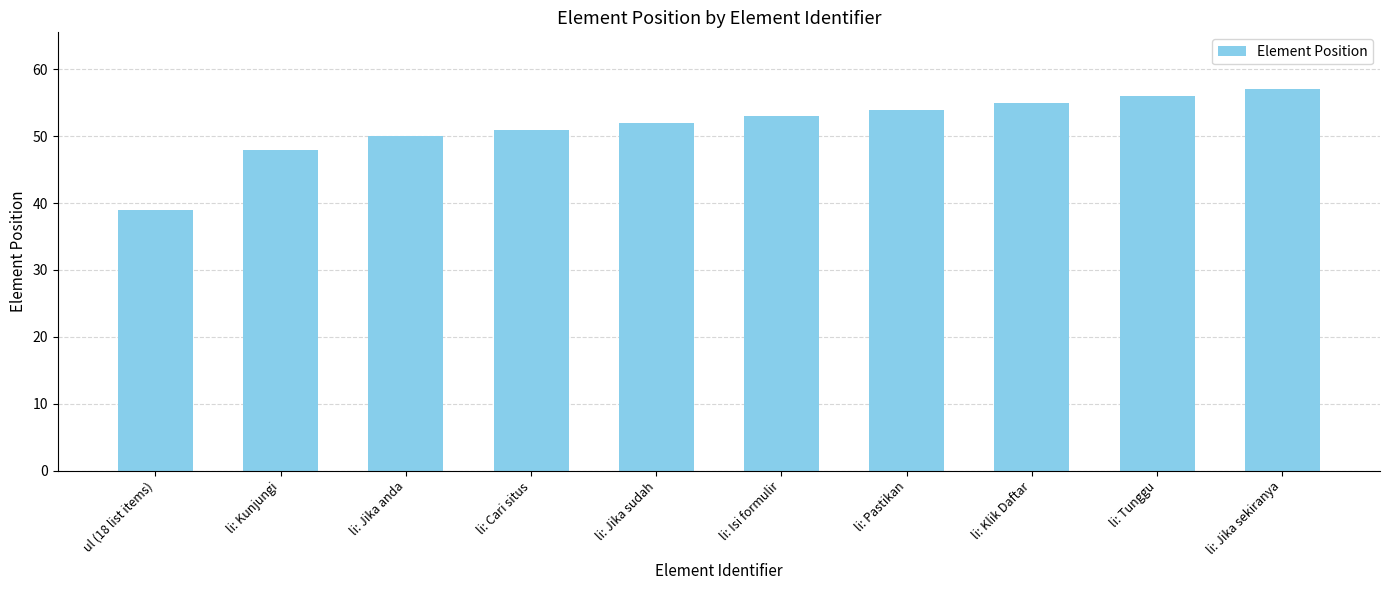

Reading right to left, what are all the values shown in this chart?

li: Jika sekiranya=57	li: Tunggu=56	li: Klik Daftar=55	li: Pastikan=54	li: Isi formulir=53	li: Jika sudah=52	li: Cari situs=51	li: Jika anda=50	li: Kunjungi=48	ul (18 list items)=39